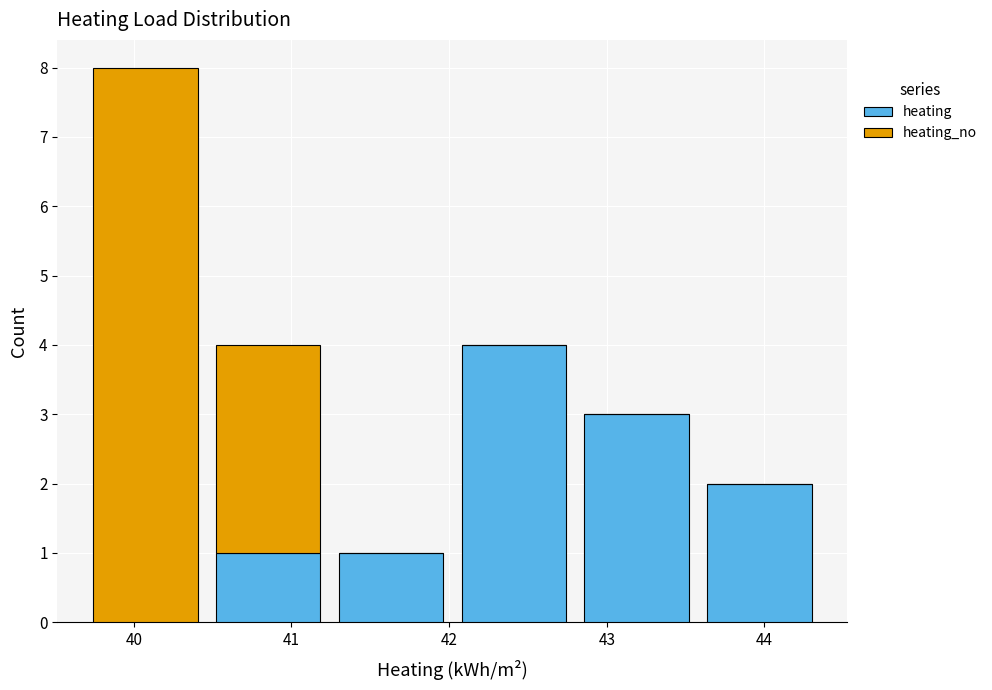

What is the total height of the stacked bar covering 40.5 to 41.2 on the x-axis? Neither the bar edges nor the heights are printed on the chart, so give them approximately, as read against the axes.

4